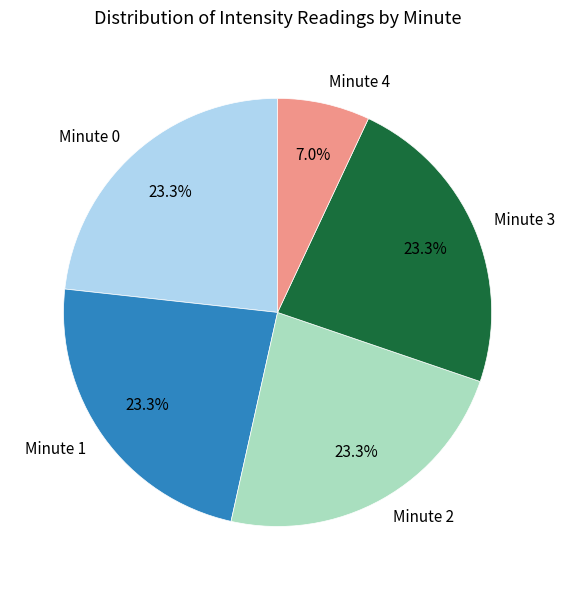

To the nearest percent, what is the average slice percentage?

20%